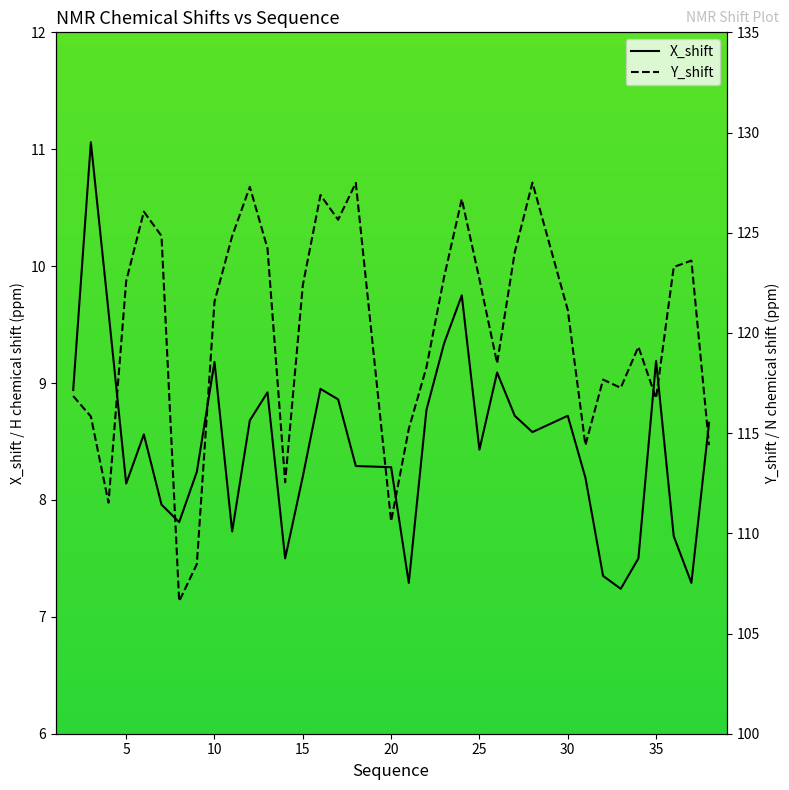

True or false: Y_shift has more than 1 points higher than both neighbors.

True